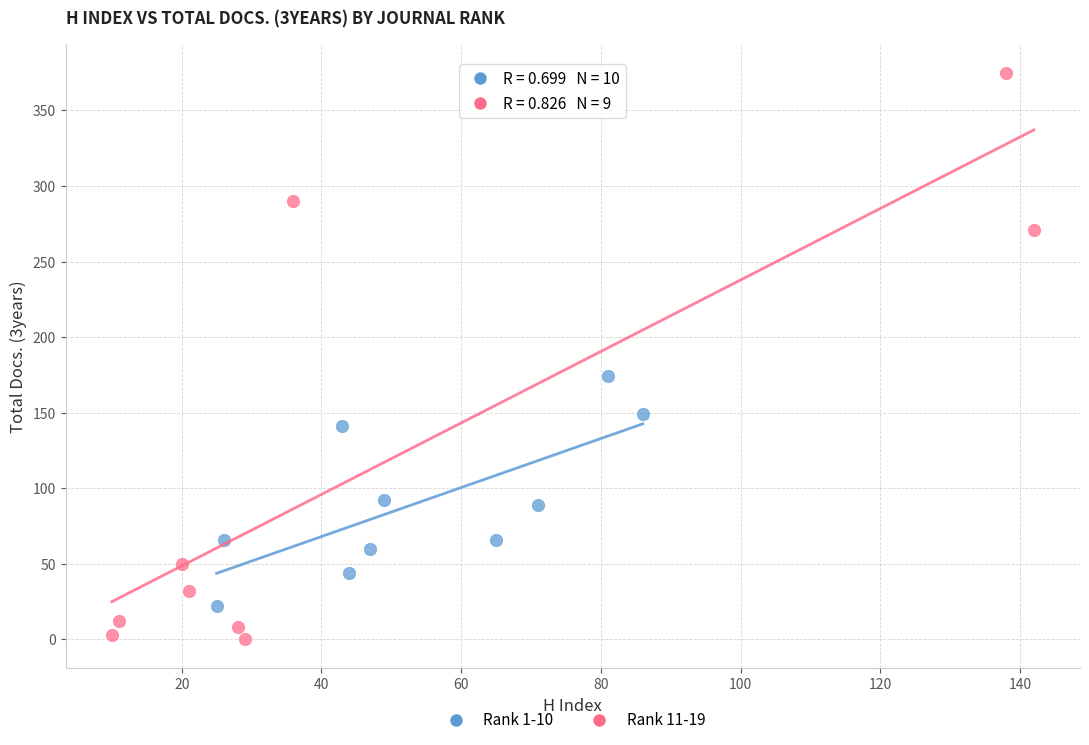

Which series contains the highest Y value?

Rank 11-19